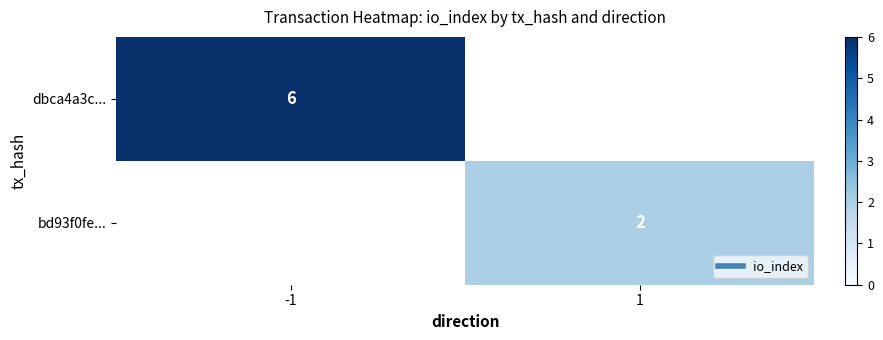

Which category has the lowest value in the dbca4a3c... series?

-1